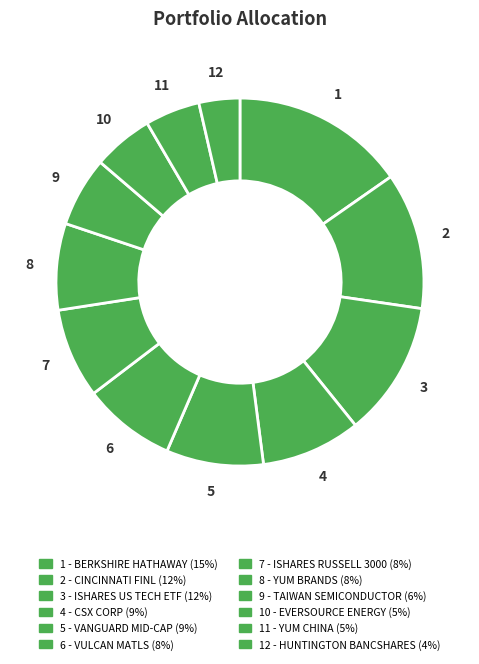

Is there a majority slice in this chart?

No